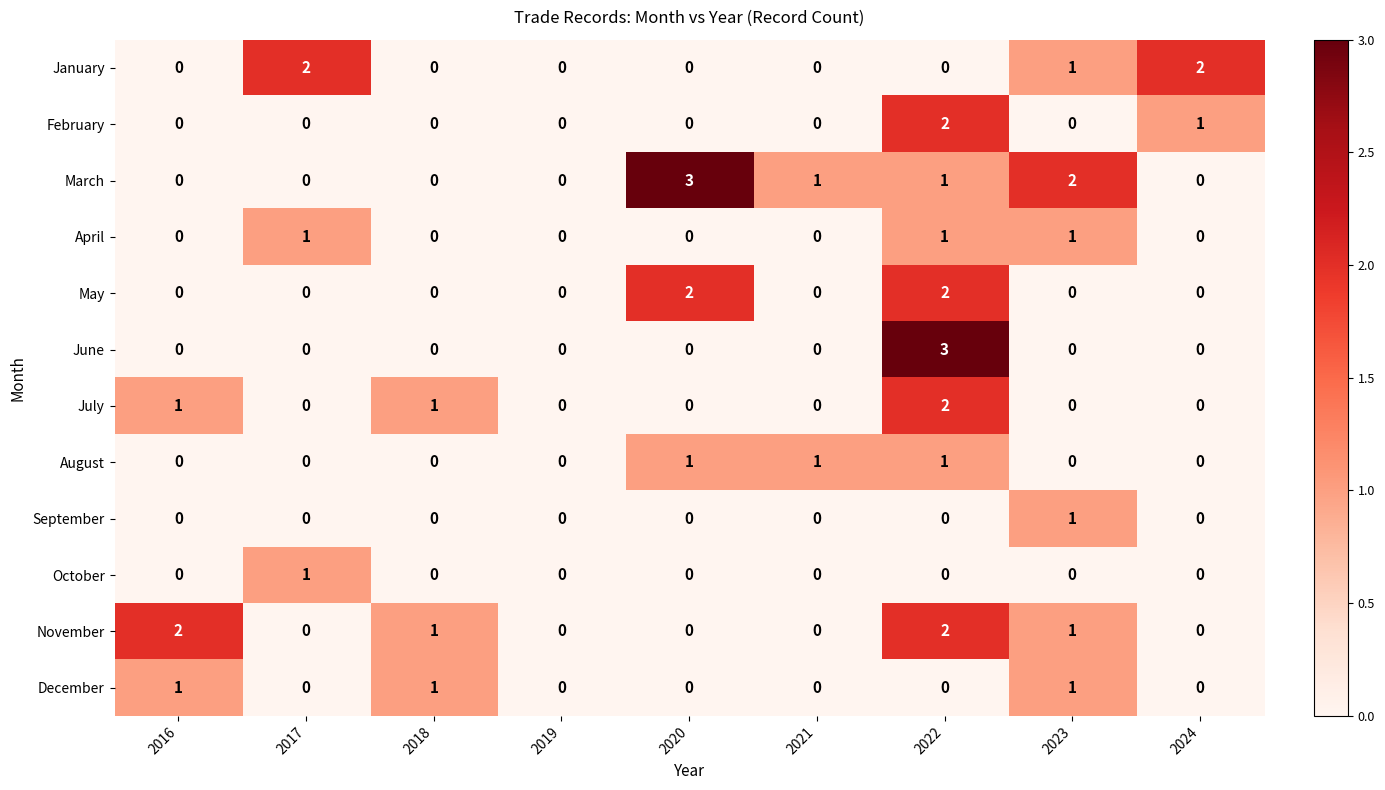

The value of March at 2024 is -2. True or false?

False